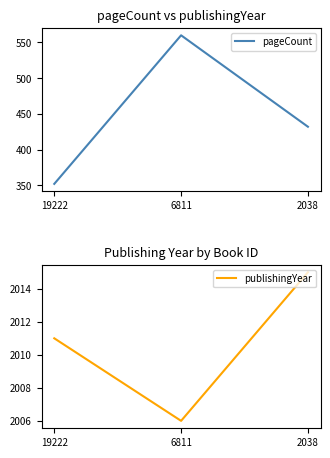

What is the smallest value displayed?

352